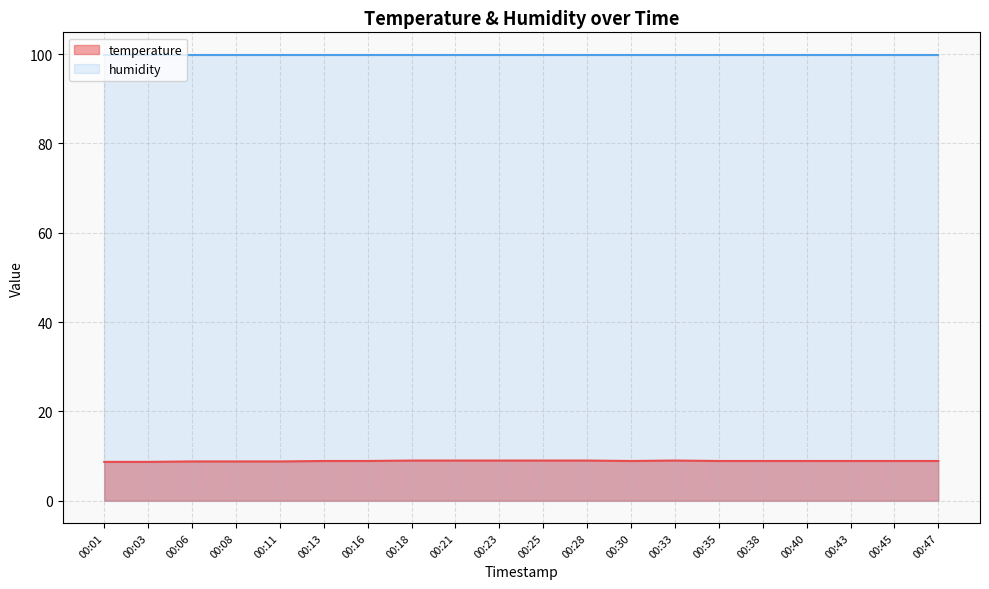

Rank the series by their maximum value, from highest to lowest.

humidity, temperature